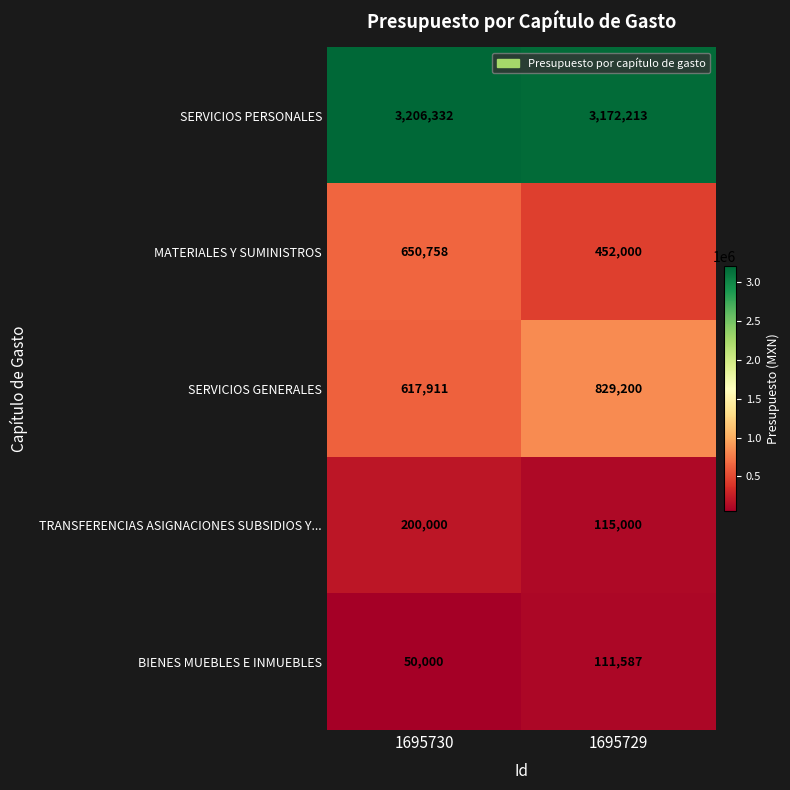

Read the SERVICIOS PERSONALES value at 1695729.

3172213